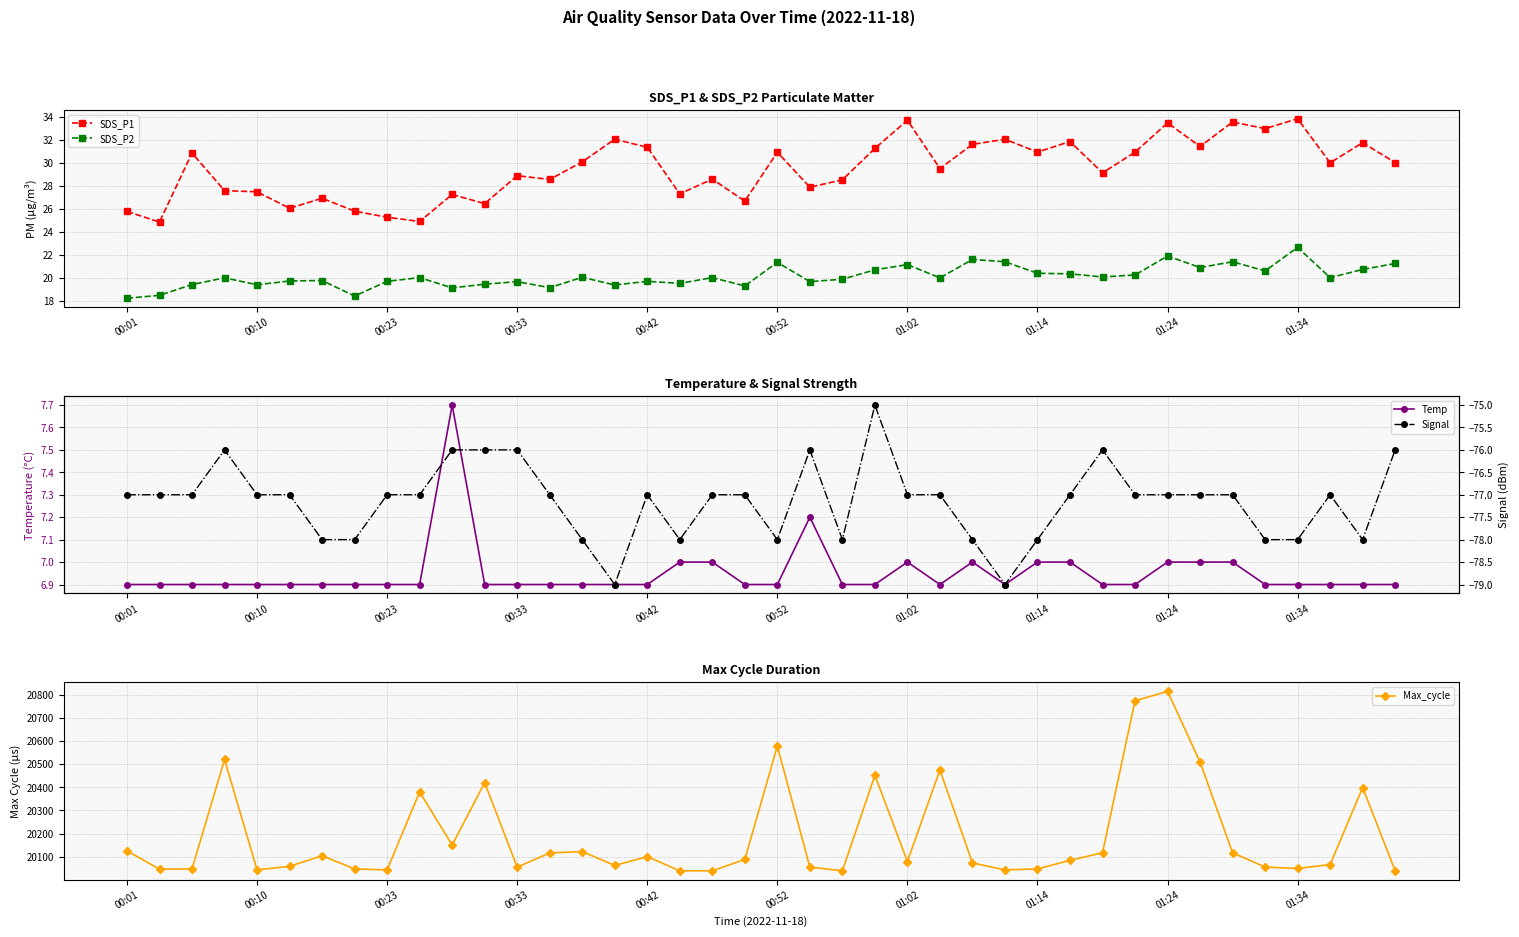

Reading right to left, transcribe all the data shown in this chart.

SDS_P1: 30.0	31.8	30.0	33.8	33.0	33.5	31.4	33.5	30.9	29.1	31.9	30.9	32.0	31.6	29.5	33.7	31.2	28.5	27.9	30.9	26.7	28.6	27.3	31.4	32.0	30.1	28.6	28.9	26.4	27.2	24.9	25.3	25.8	26.9	26.1	27.5	27.6	30.9	24.9	25.8
SDS_P2: 21.2	20.7	20.0	22.6	20.6	21.4	20.9	21.9	20.2	20.1	20.4	20.4	21.4	21.6	20.0	21.1	20.7	19.9	19.7	21.4	19.3	20.0	19.5	19.7	19.4	20.1	19.1	19.7	19.4	19.1	20.0	19.7	18.4	19.8	19.7	19.4	20.0	19.4	18.5	18.2
Temp: 6.9	6.9	6.9	6.9	6.9	7.0	7.0	7.0	6.9	6.9	7.0	7.0	6.9	7.0	6.9	7.0	6.9	6.9	7.2	6.9	6.9	7.0	7.0	6.9	6.9	6.9	6.9	6.9	6.9	7.7	6.9	6.9	6.9	6.9	6.9	6.9	6.9	6.9	6.9	6.9
Max_cycle: 20040.0	20399.0	20067.0	20050.0	20056.0	20118.0	20509.0	20814.0	20773.0	20118.0	20085.0	20048.0	20044.0	20074.0	20475.0	20080.0	20452.0	20040.0	20056.0	20578.0	20089.0	20040.0	20040.0	20101.0	20063.0	20123.0	20117.0	20056.0	20420.0	20151.0	20380.0	20044.0	20048.0	20105.0	20059.0	20044.0	20520.0	20048.0	20047.0	20126.0
Signal: -76.0	-78.0	-77.0	-78.0	-78.0	-77.0	-77.0	-77.0	-77.0	-76.0	-77.0	-78.0	-79.0	-78.0	-77.0	-77.0	-75.0	-78.0	-76.0	-78.0	-77.0	-77.0	-78.0	-77.0	-79.0	-78.0	-77.0	-76.0	-76.0	-76.0	-77.0	-77.0	-78.0	-78.0	-77.0	-77.0	-76.0	-77.0	-77.0	-77.0